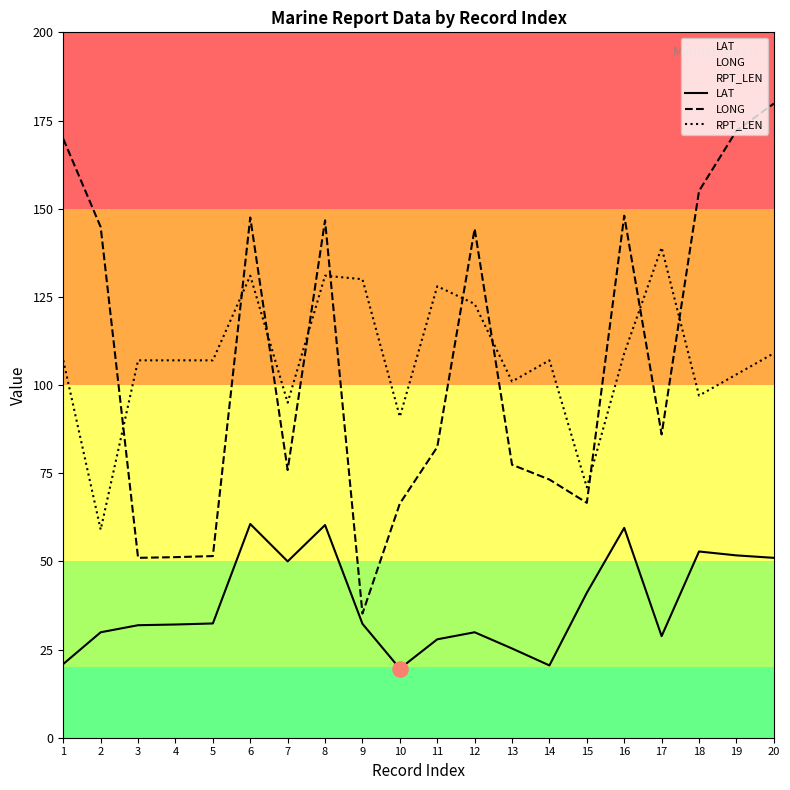

Which series has the largest total across all categories?

RPT_LEN